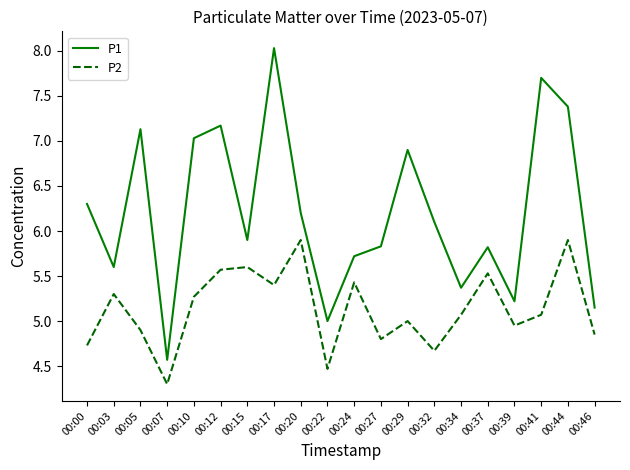

List the series in order of their overall mean, highest first.

P1, P2